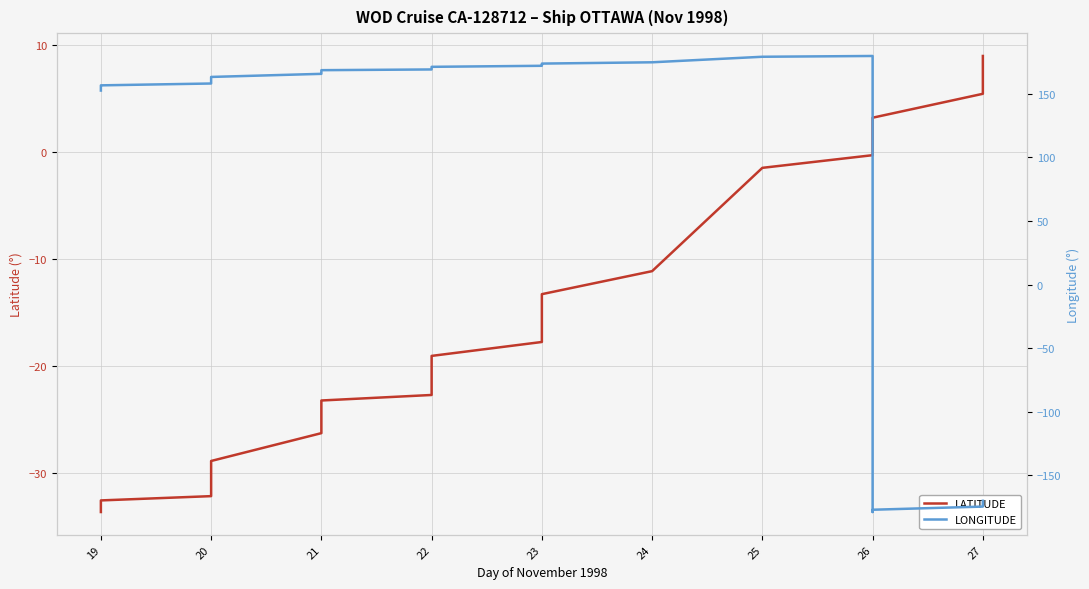

How many data points in LATITUDE are above -16?

11